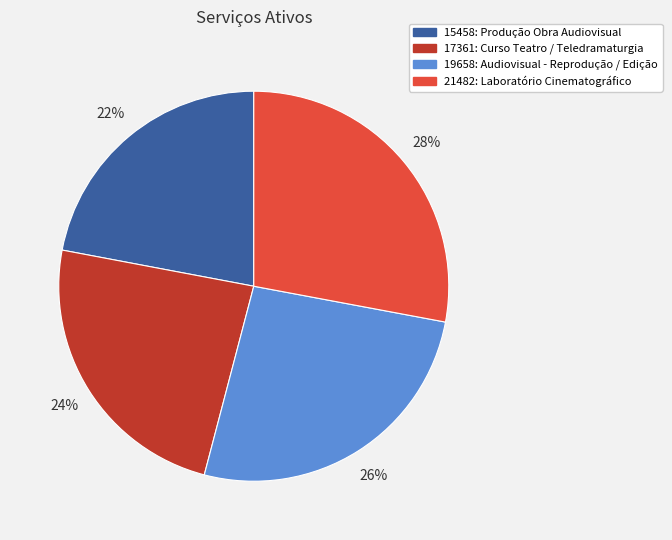

Combined, do 15458: Produção Obra Audiovisual and 19658: Audiovisual - Reprodução / Edição account for over 50%?

No